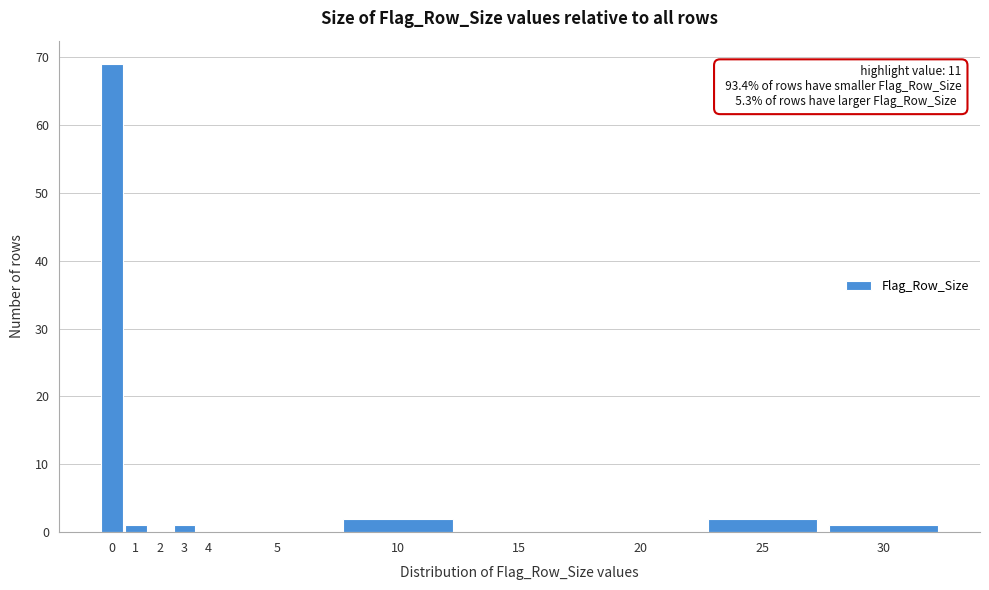

Reading left to right, list all the values displayed in this chart.

0=69	1=1	2=0	3=1	4=0	5=0	10=2	15=0	20=0	25=2	30=1